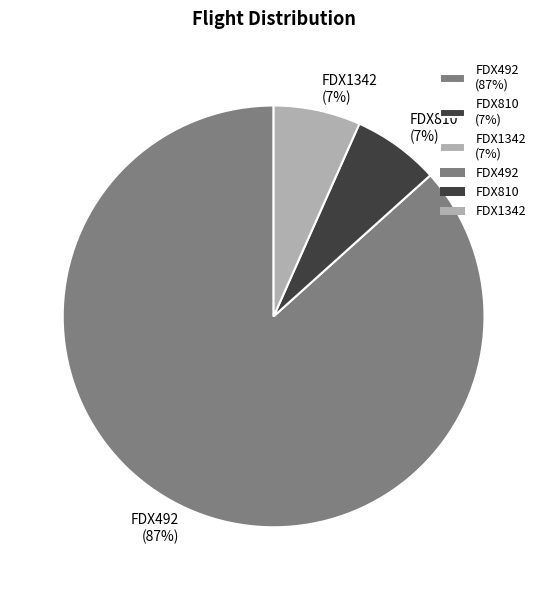

What percentage is the FDX810 (7%) slice, to the nearest percent?

7%